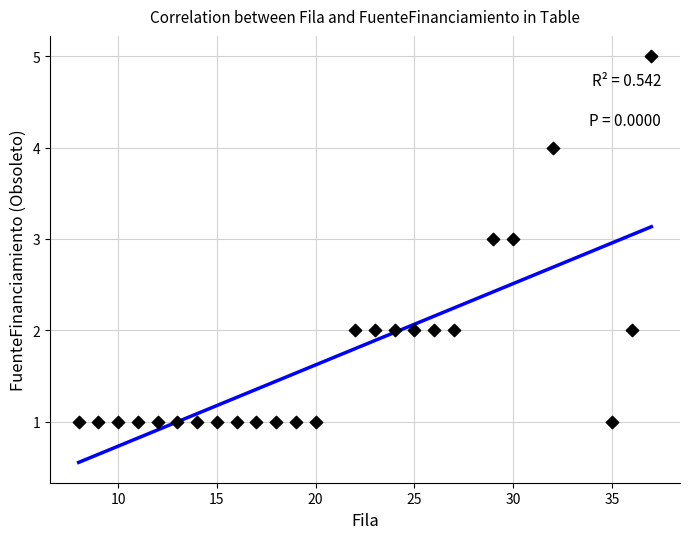

What is the range of Y values (max minus min)?

4